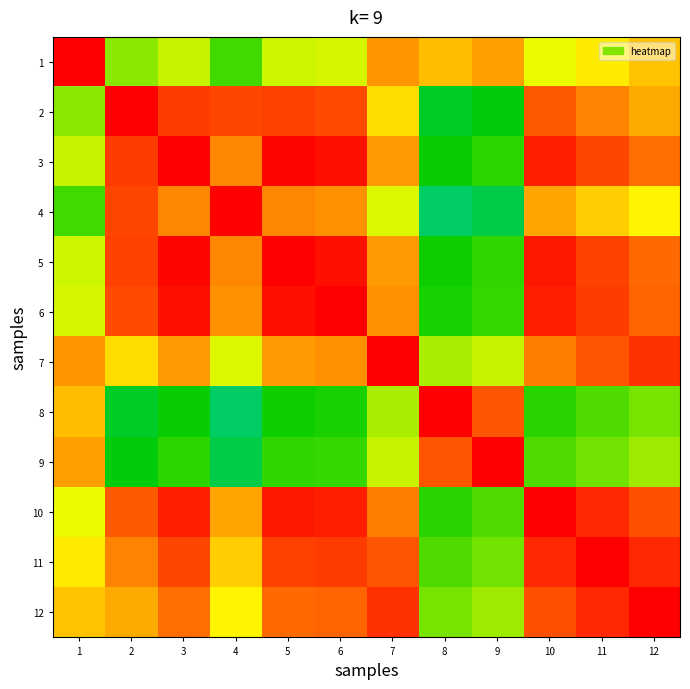

Which category has the highest value across all series?

1